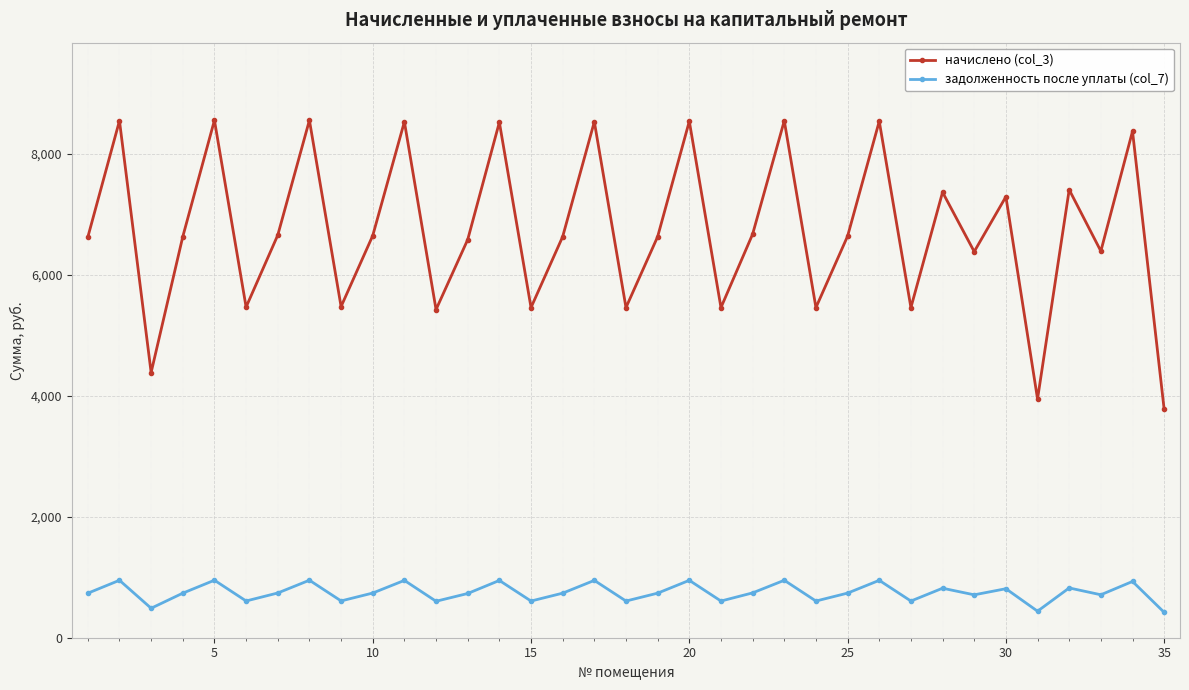

In начислено (col_3), how many points are higher than both neighbors (excluding endpoints)?

13